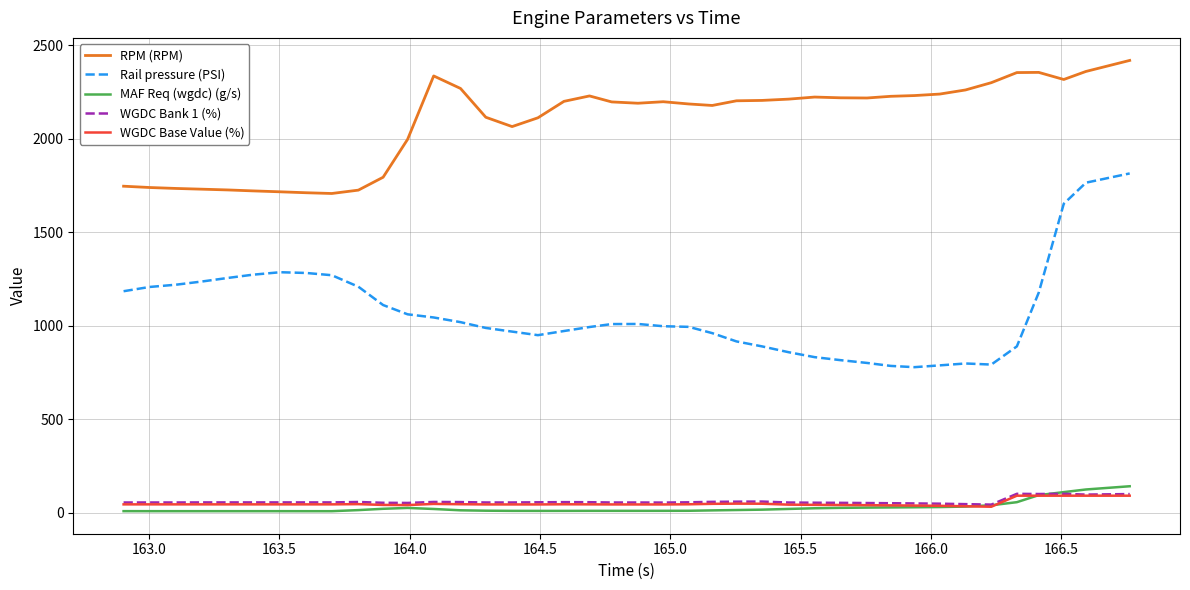

What is the greatest value displayed?

2419.0